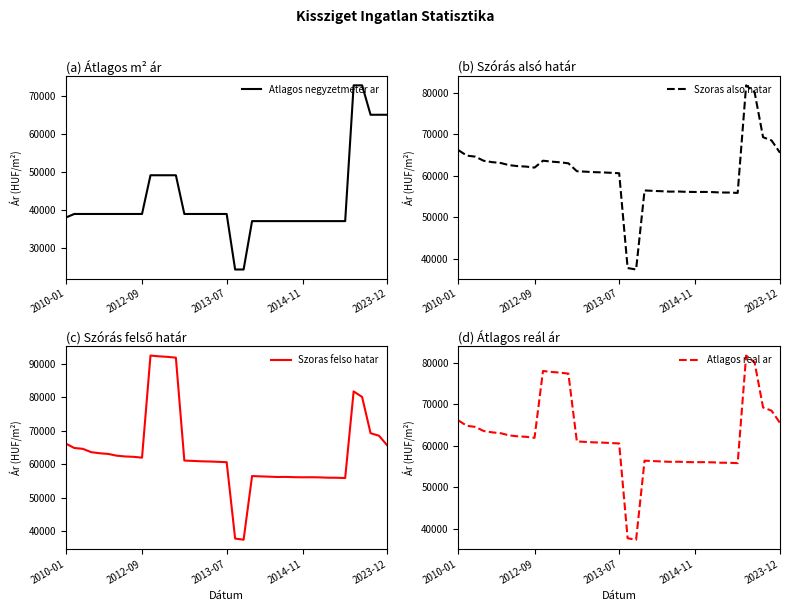

What is the difference between the Atlagos real ar values at 37 and 26?

12301